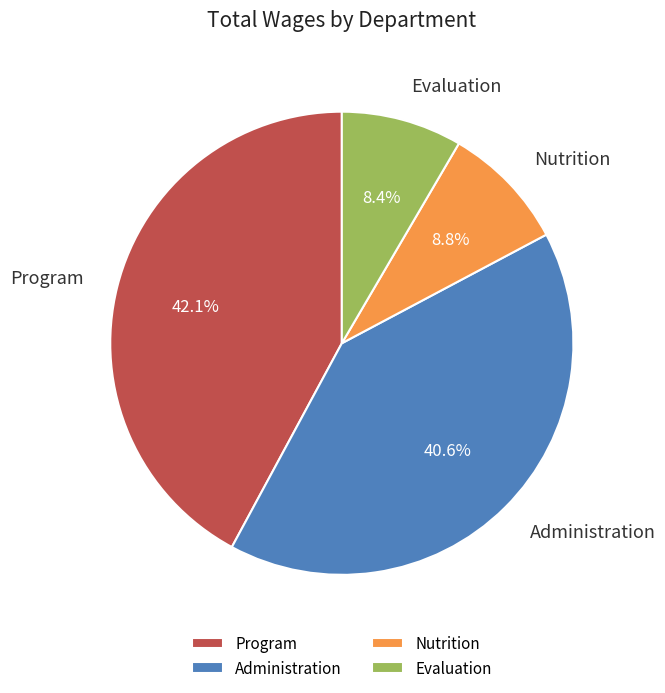

Count the number of slices in the pie.

4